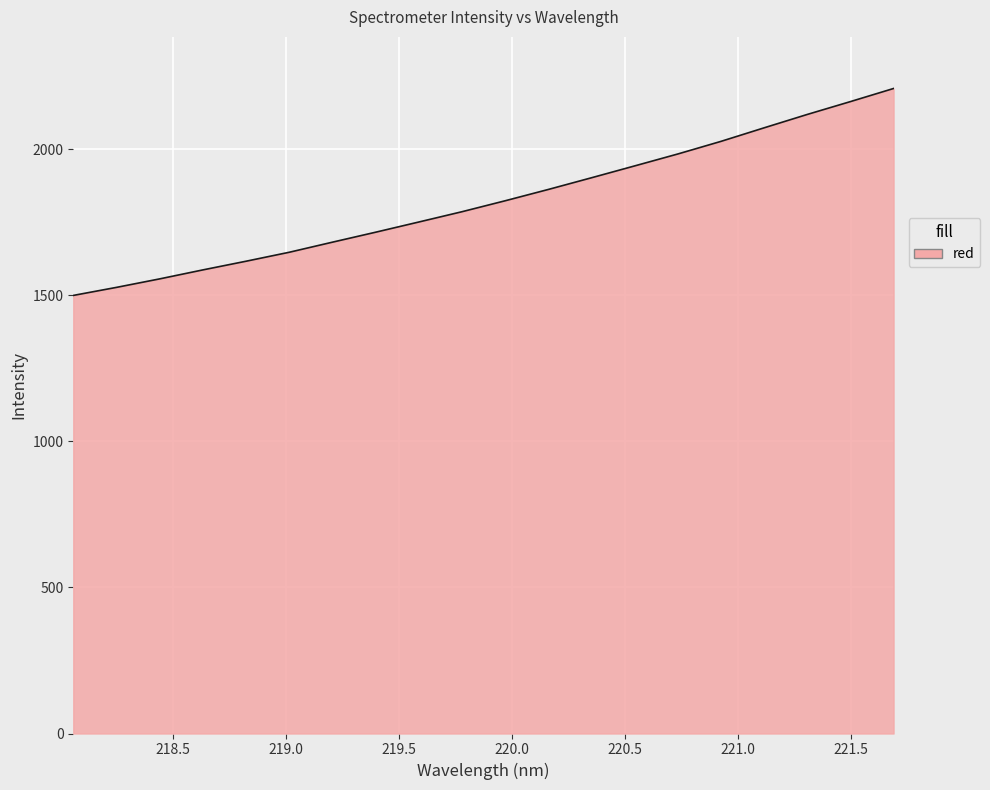

What is the minimum value shown in the chart?

1500.0